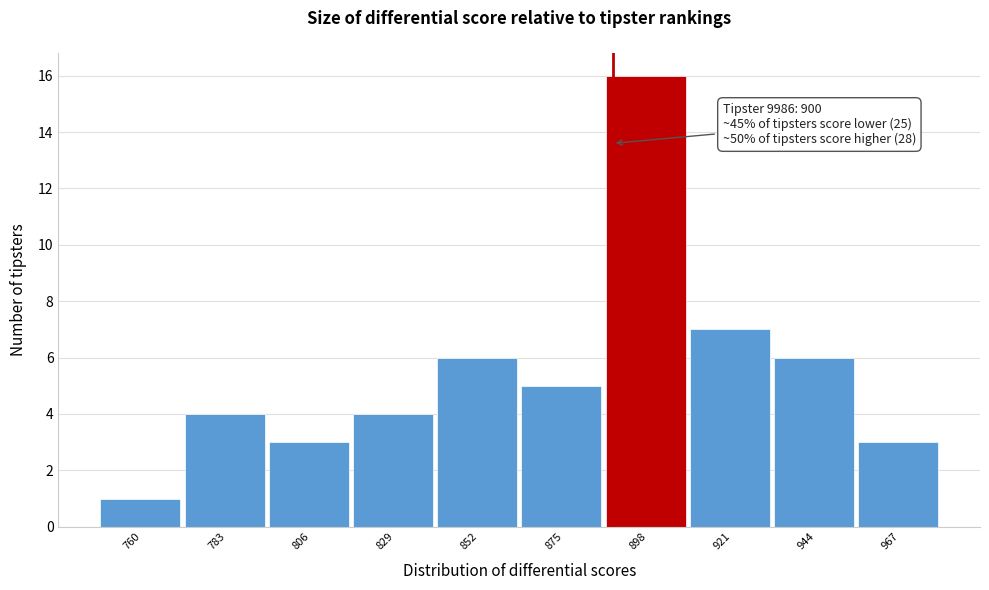

Reading right to left, list all the values displayed in this chart.

3	6	7	16	5	6	4	3	4	1